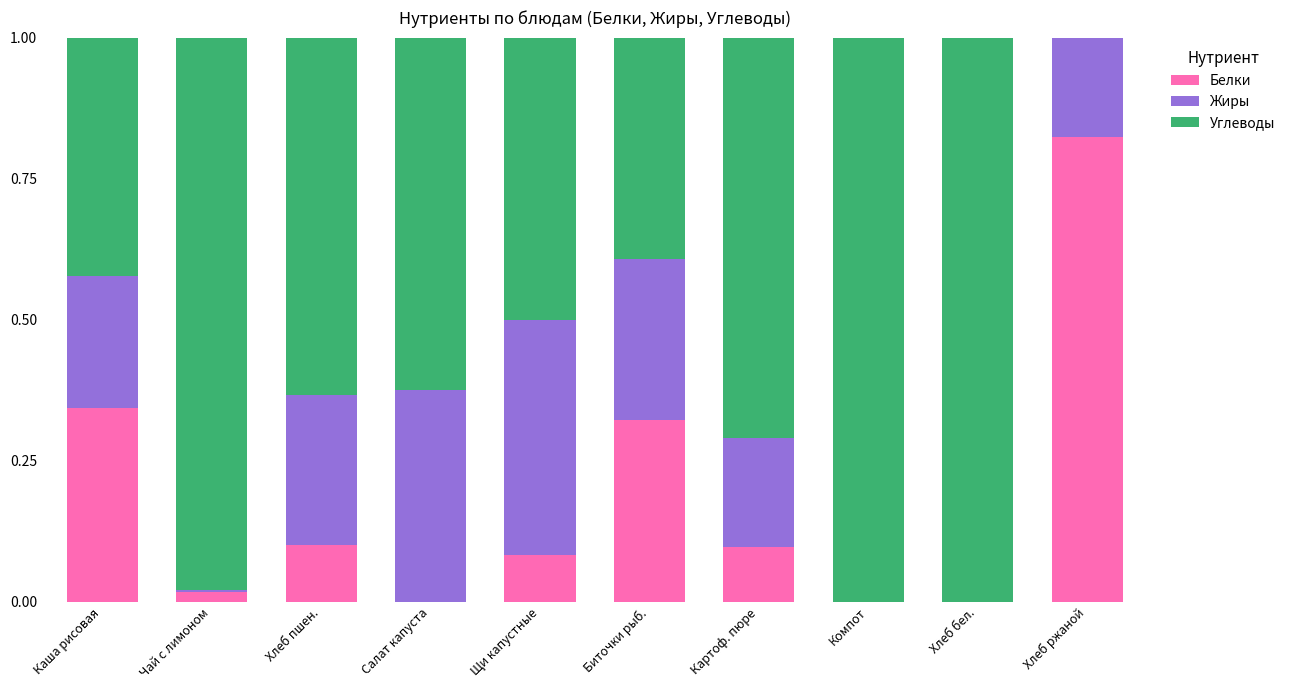

The Белки series shows 0.1 at Хлеб пшен.. True or false?

True